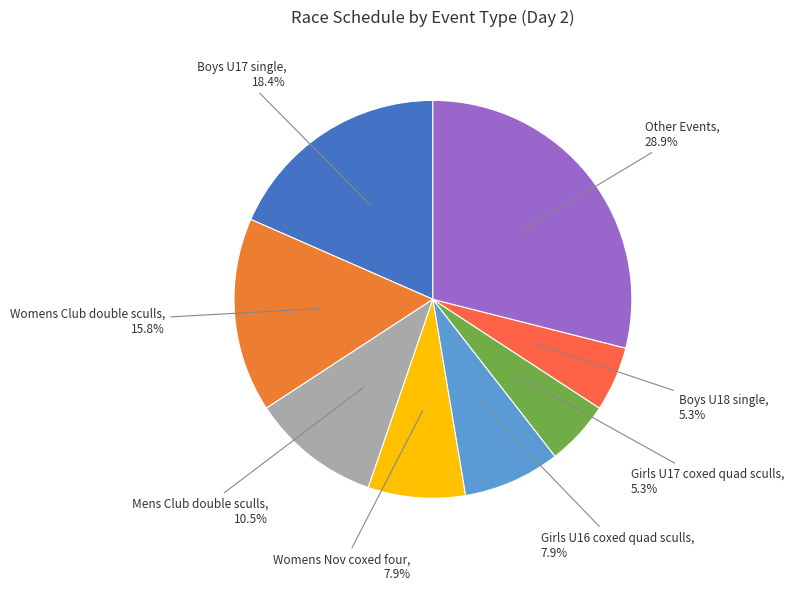

How many slices are in this pie chart?

8